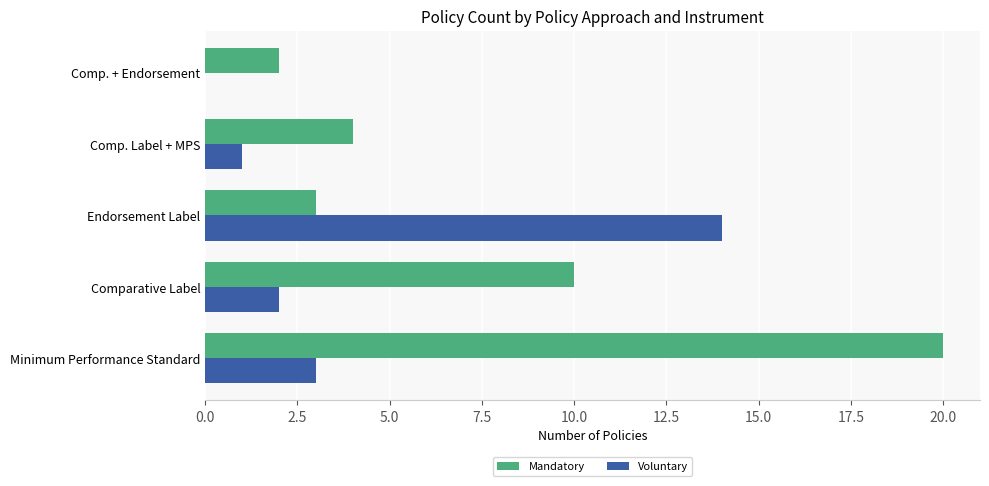

Which series has the largest range (max minus min)?

Mandatory